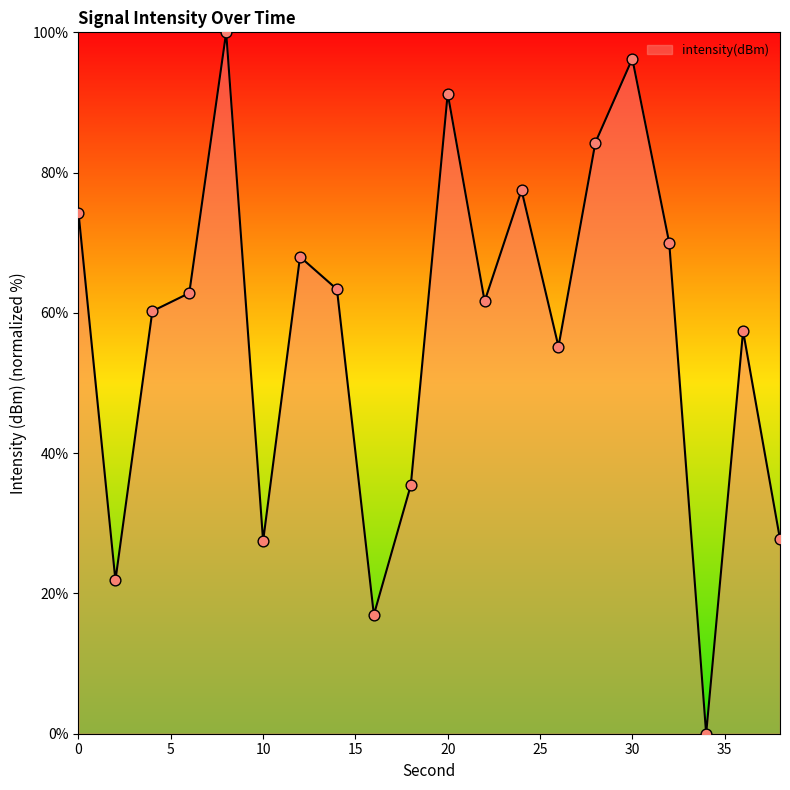

What is the greatest value displayed?

100.0